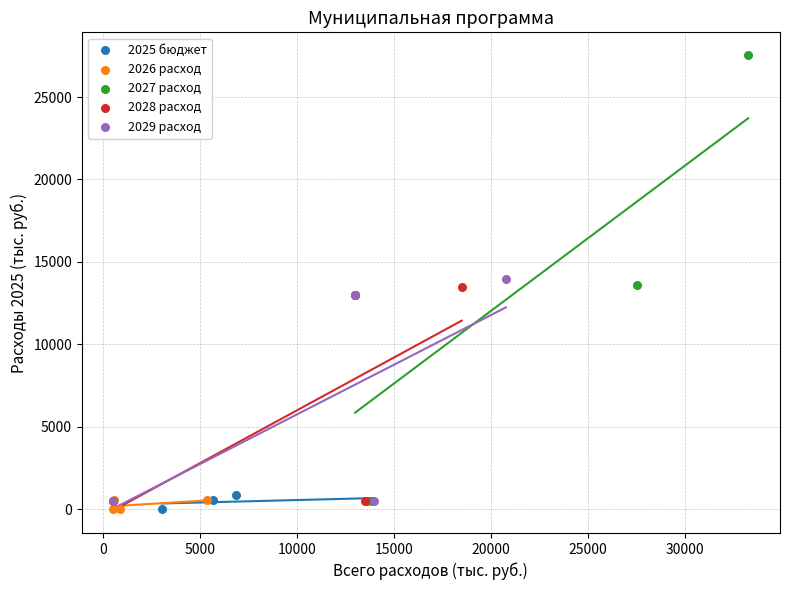

Which series contains the highest Y value?

2027 расход